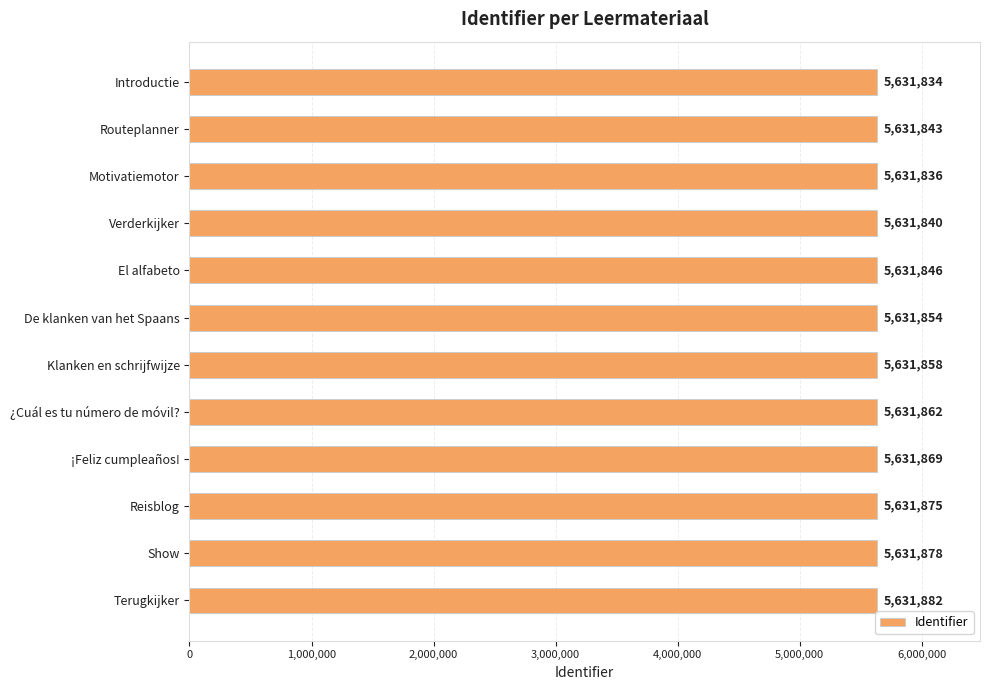

Reading bottom to top, list all the values displayed in this chart.

Terugkijker=5631882	Show=5631878	Reisblog=5631875	¡Feliz cumpleaños!=5631869	¿Cuál es tu número de móvil?=5631862	Klanken en schrijfwijze=5631858	De klanken van het Spaans=5631854	El alfabeto=5631846	Verderkijker=5631840	Motivatiemotor=5631836	Routeplanner=5631843	Introductie=5631834